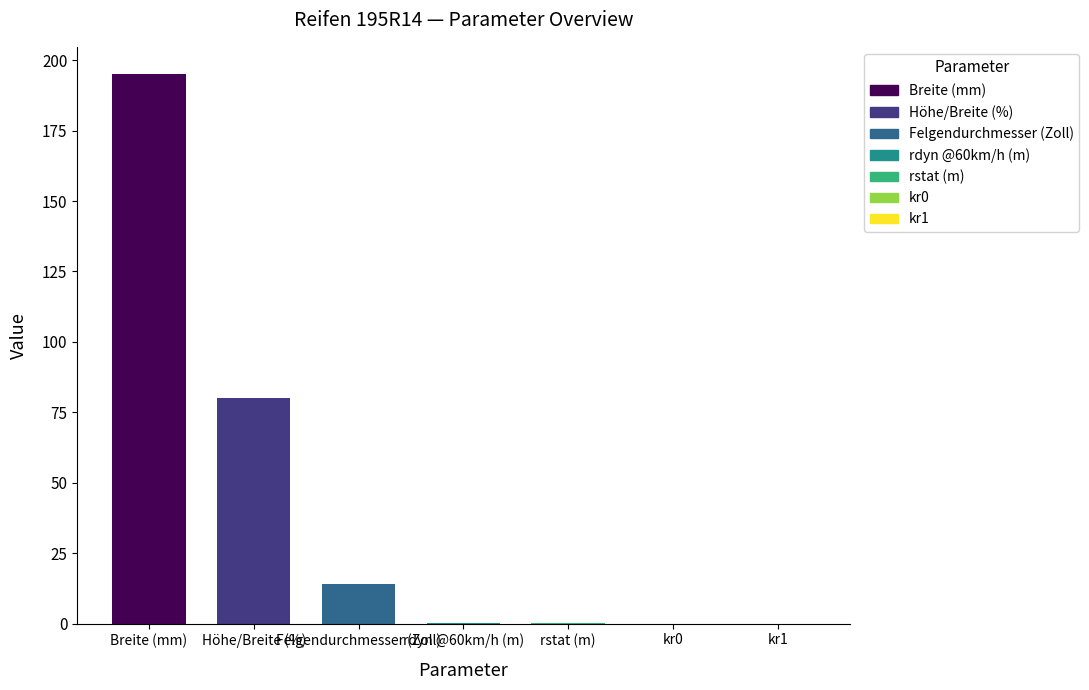

What is the value of the 2nd bar from the left?

80.0